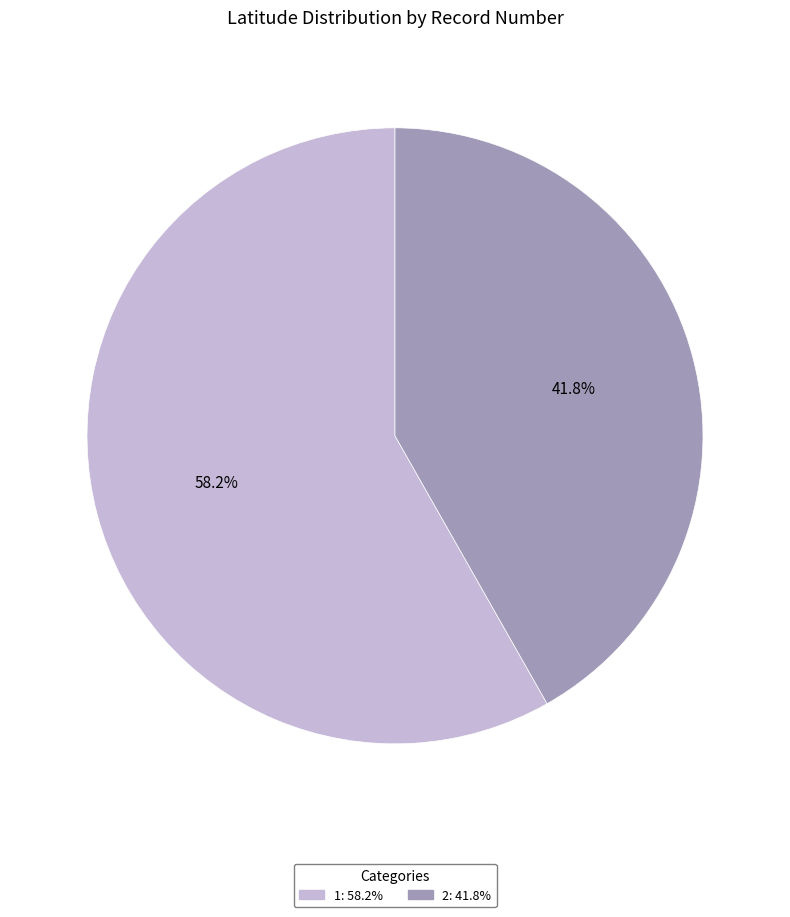

Rank the categories by value from lowest to highest.

2, 1